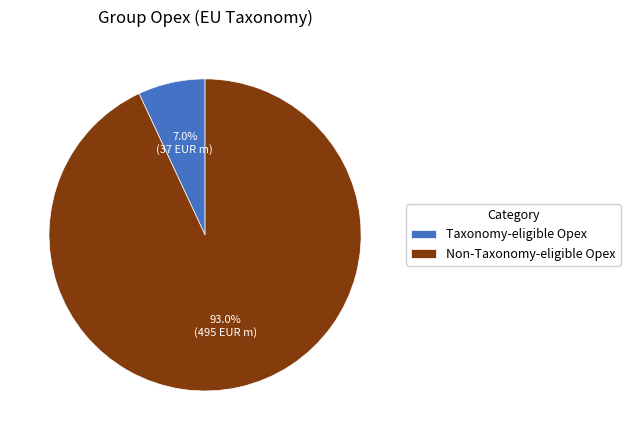

To the nearest percent, what is the difference between the largest and smallest slice percentages?

86%